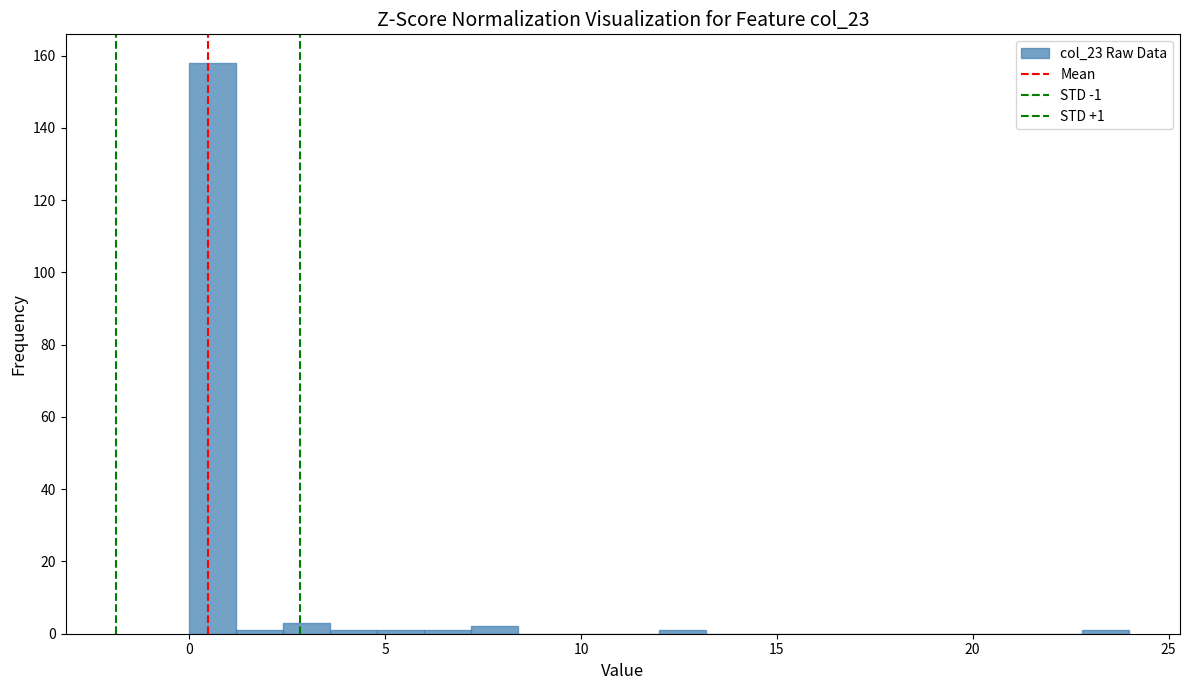

Around what value on the x-axis is the tallest bar? Give the approximate position of its centre, as read against the axis.

0.5